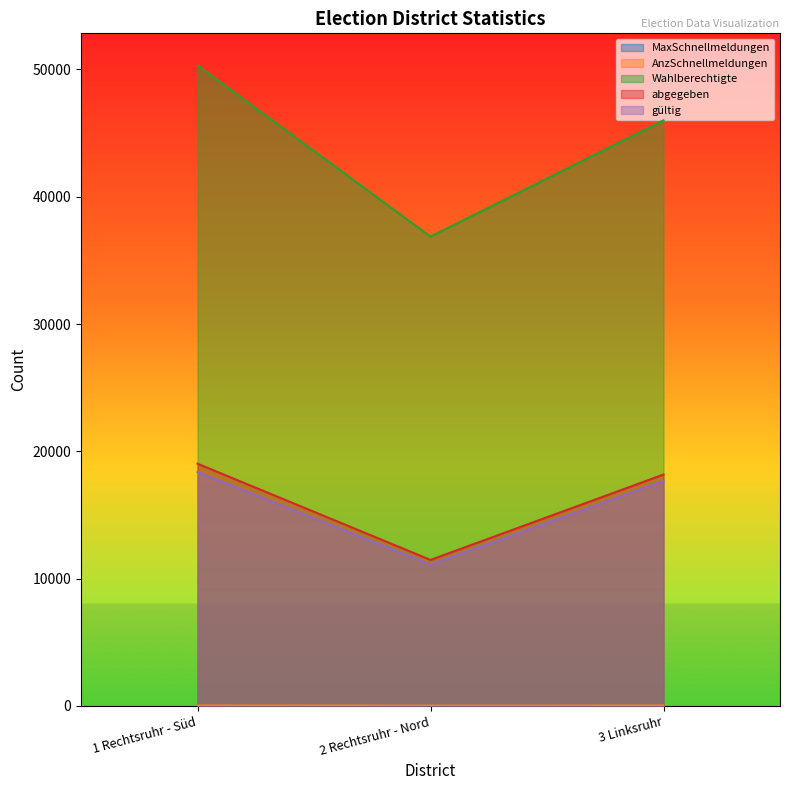

Between 1 Rechtsruhr - Süd and 2 Rechtsruhr - Nord, which is larger?

1 Rechtsruhr - Süd